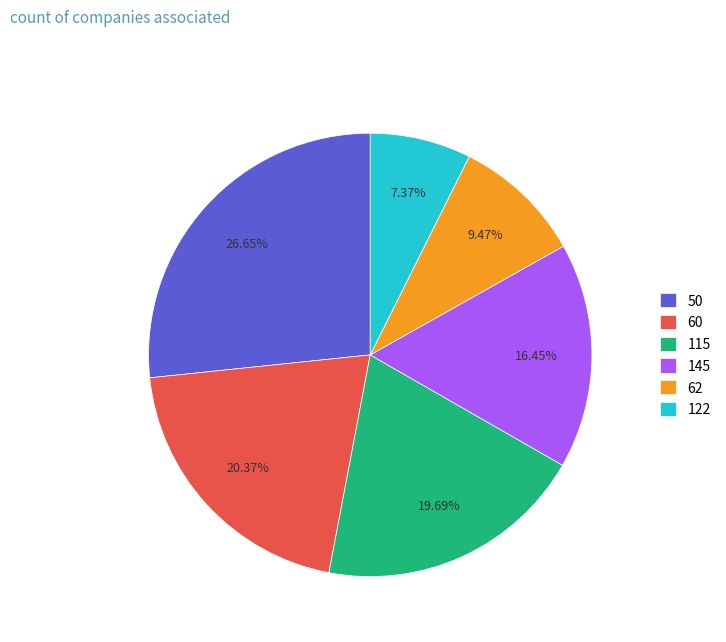

True or false: 62 accounts for 9% of the total.

True